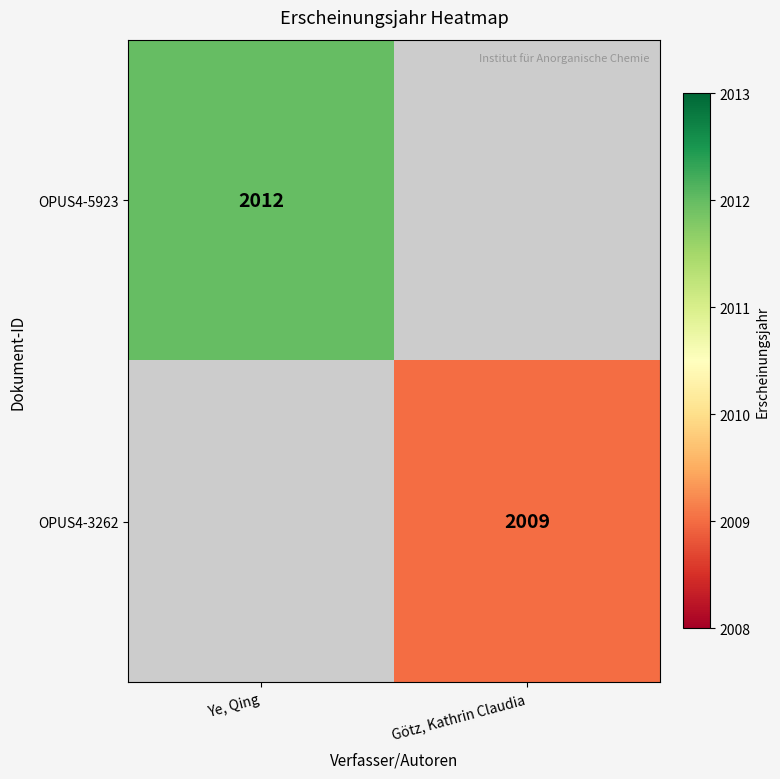

True or false: OPUS4-3262 has a value of 2912.3 at Götz, Kathrin Claudia.

False